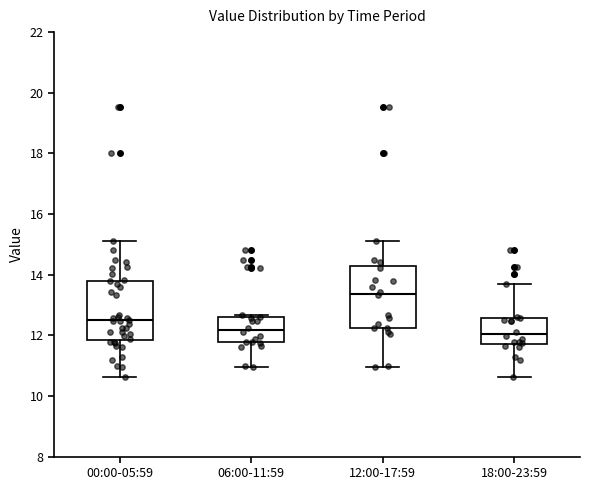

Reading left to right, read every box against the y-axis: the position of its median line, the range the box covers, and the ends of its whiskers. The values are not printed on the chart, so give them approximately, as read against the axis.

00:00-05:59: median 12.4, box 11.8 to 13.8, whiskers 10.6 to 15.2
06:00-11:59: median 12.2, box 11.8 to 12.6, whiskers 11.0 to 12.6 (just above the box's upper edge)
12:00-17:59: median 13.4, box 12.2 to 14.2, whiskers 11.0 to 15.2
18:00-23:59: median 12.0, box 11.8 to 12.6, whiskers 10.6 to 13.8